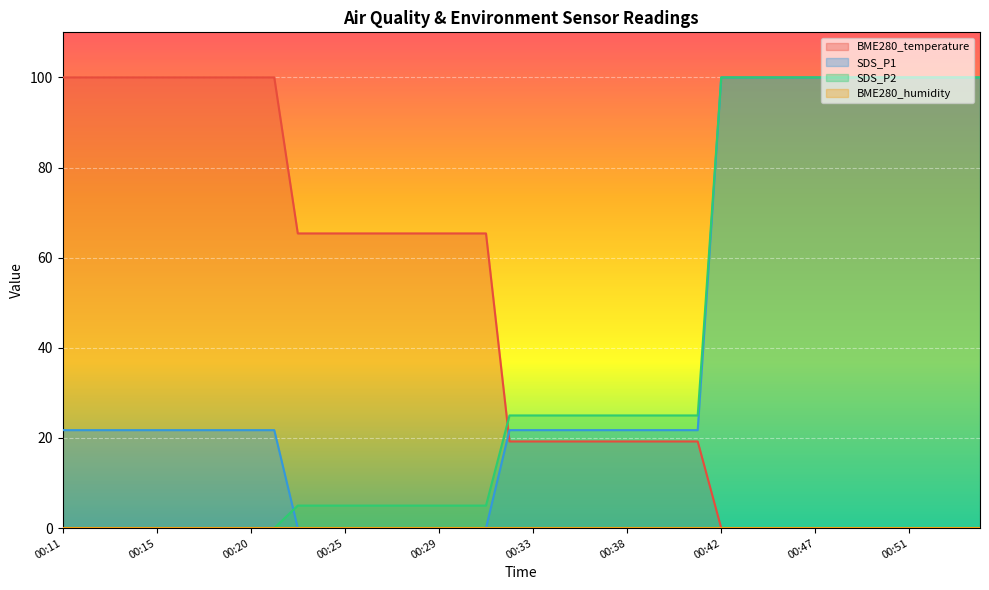

How many lines are shown in the chart?

4